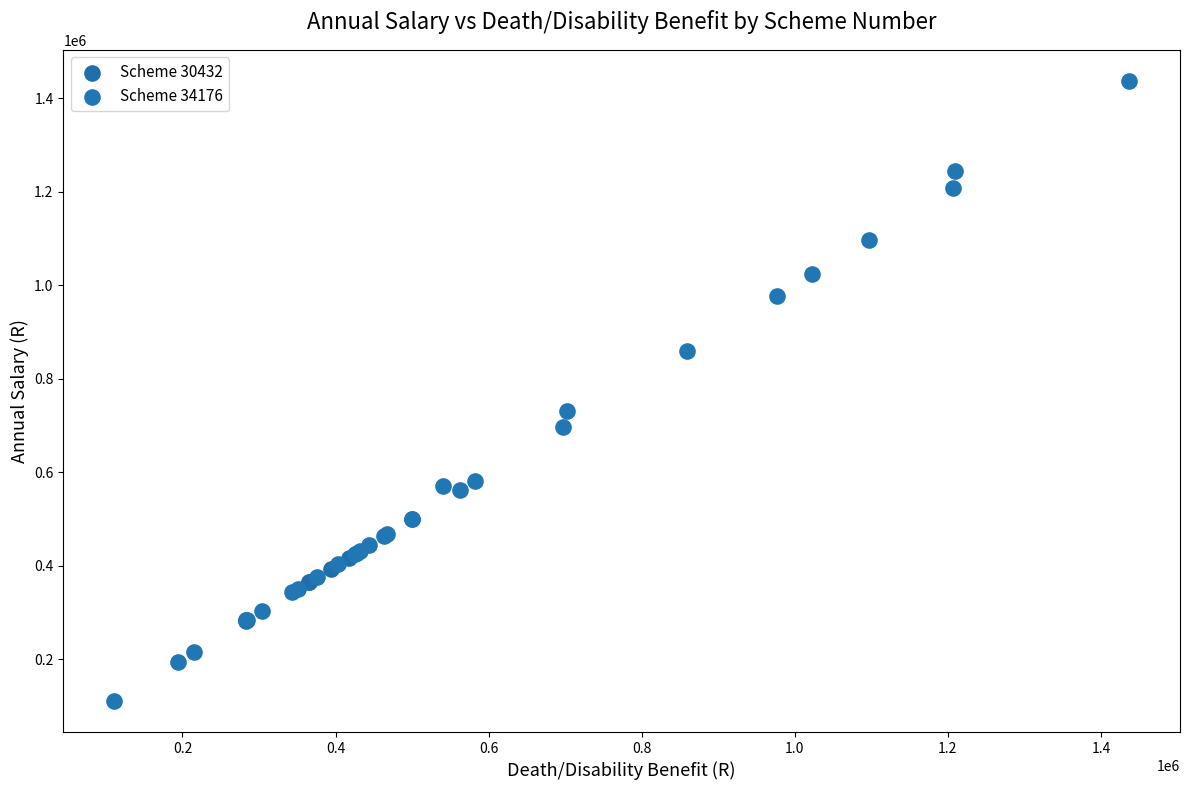

Which series has the largest Y range (max minus min)?

Scheme 34176